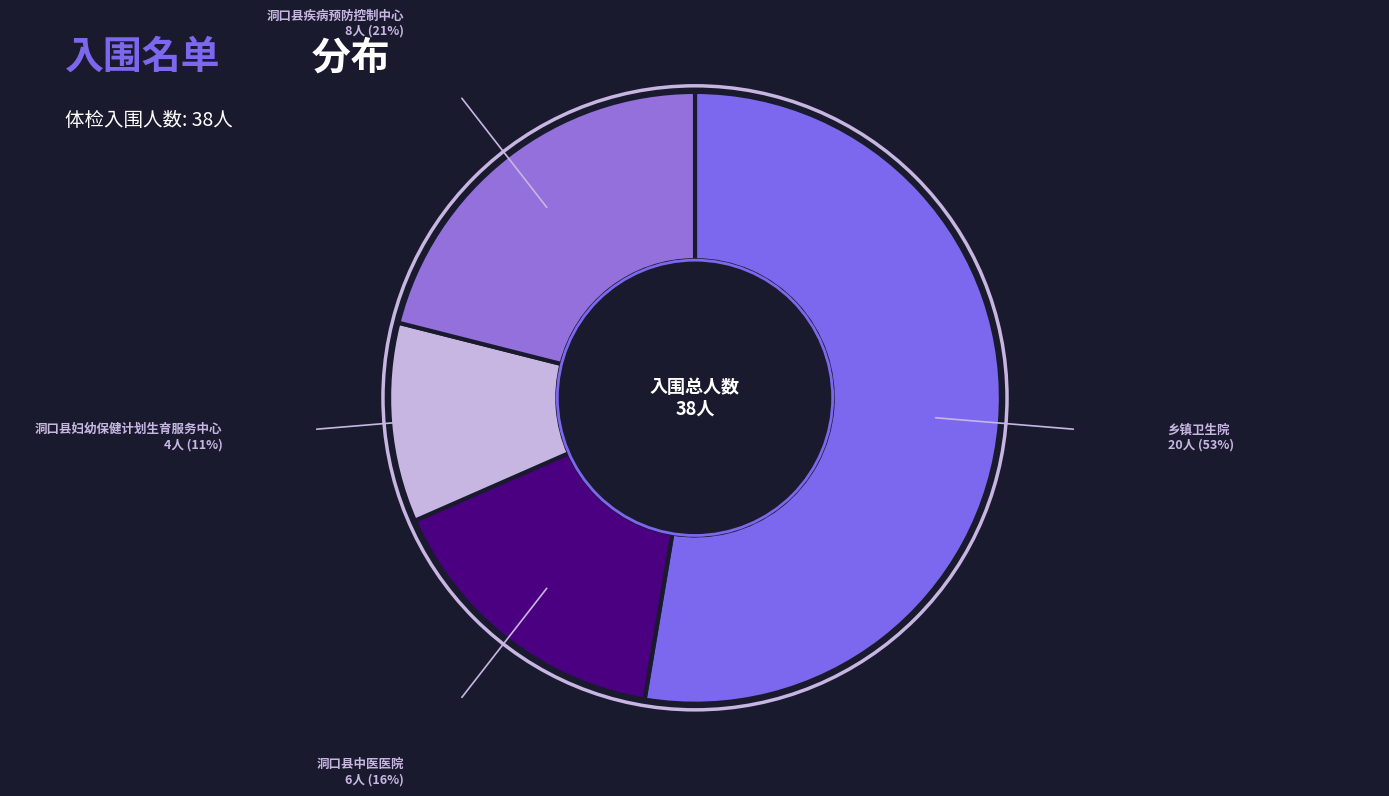

How many slices are in this pie chart?

4